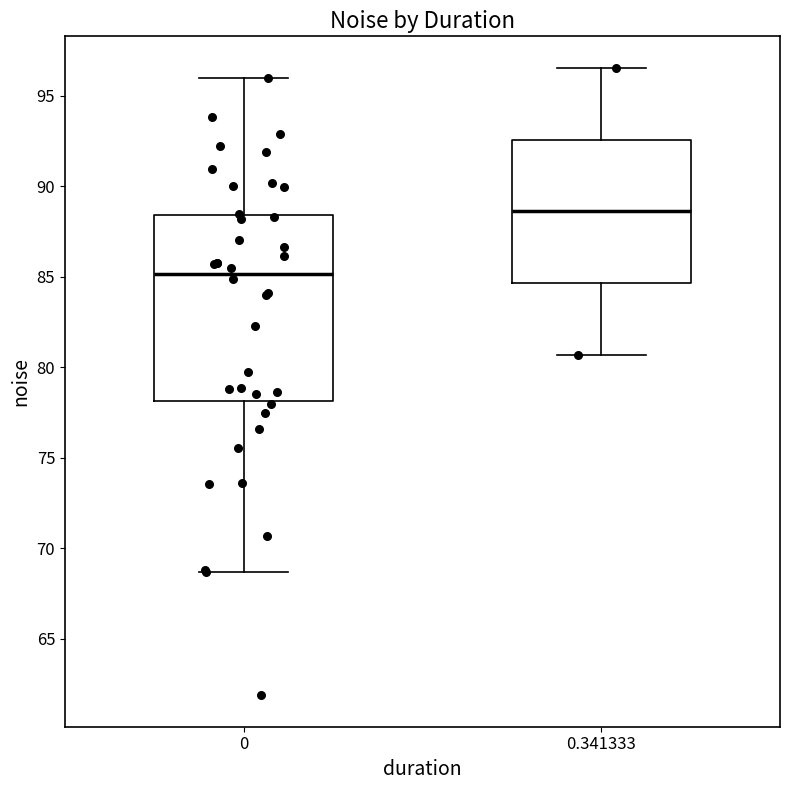

Where is the lower edge of the box at x = 0 on the y-axis? The values are not printed on the chart, so give them approximately, as read against the axis.

78.0